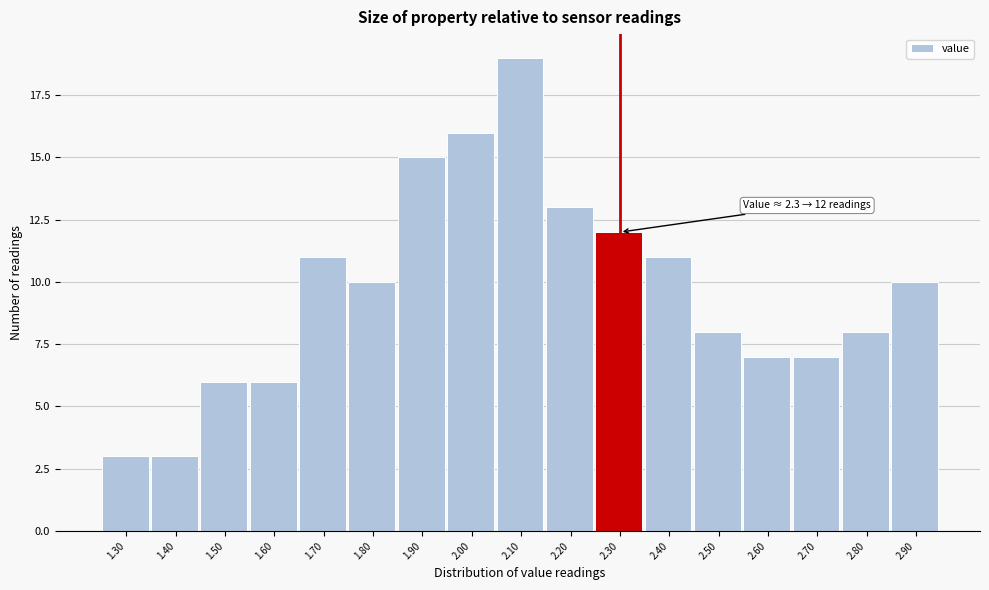

Reading left to right, list all the values displayed in this chart.

3	3	6	6	11	10	15	16	19	13	12	11	8	7	7	8	10